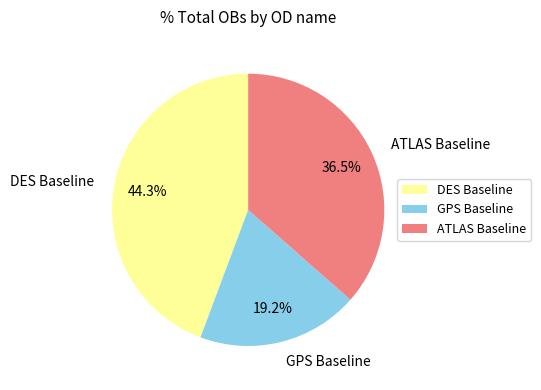

What percentage is the DES Baseline slice, to the nearest percent?

44%